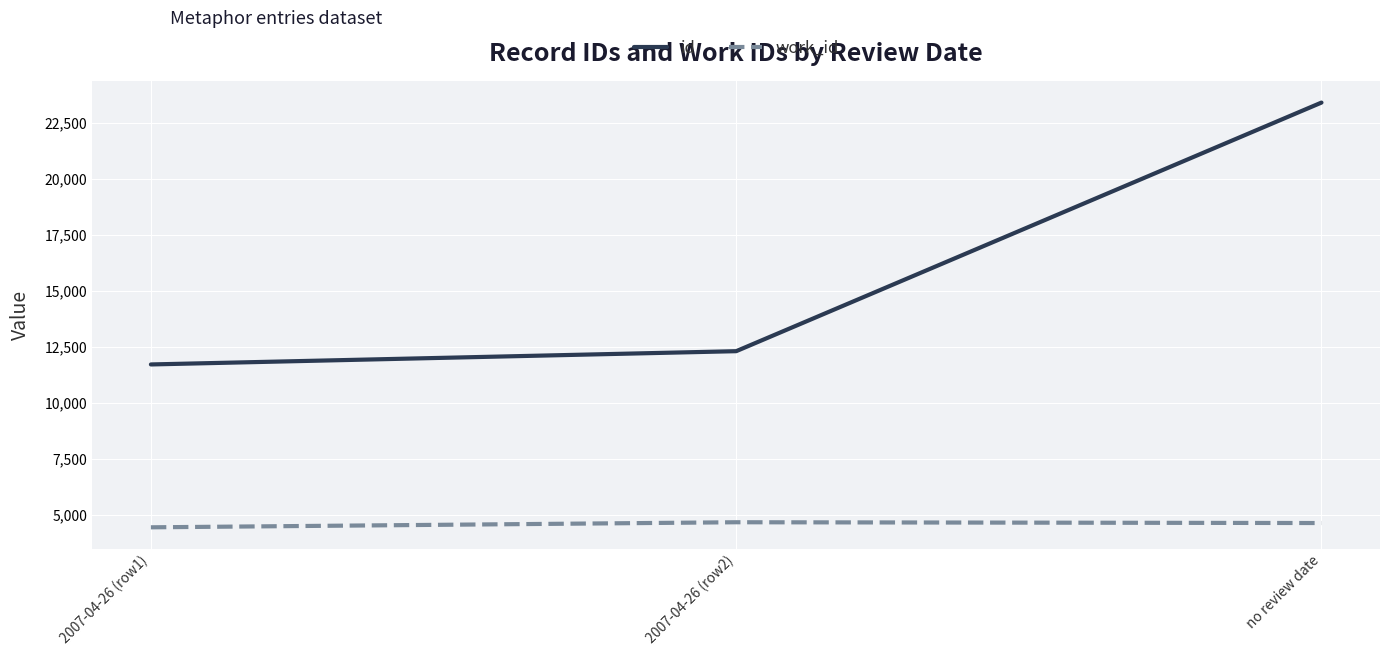

Which category has the highest value in the id series?

no review date